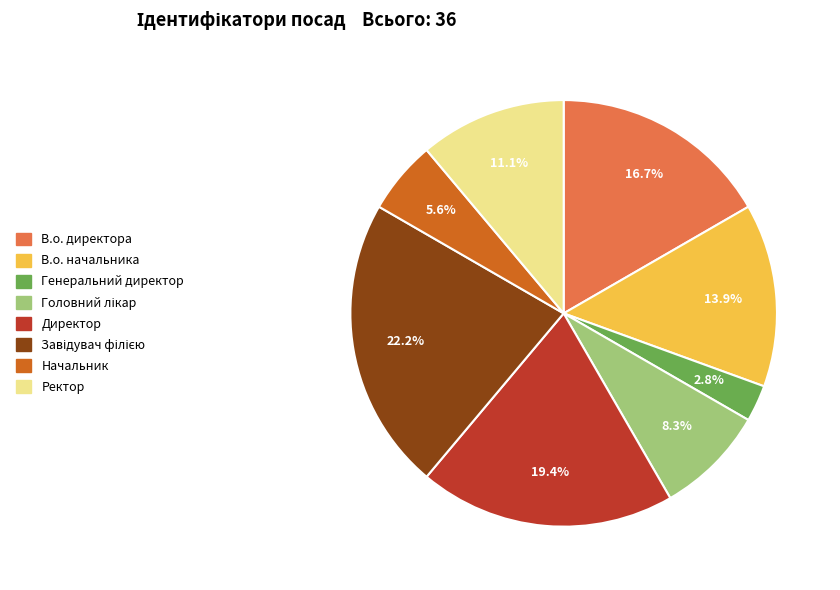

Does any single category account for the majority?

No